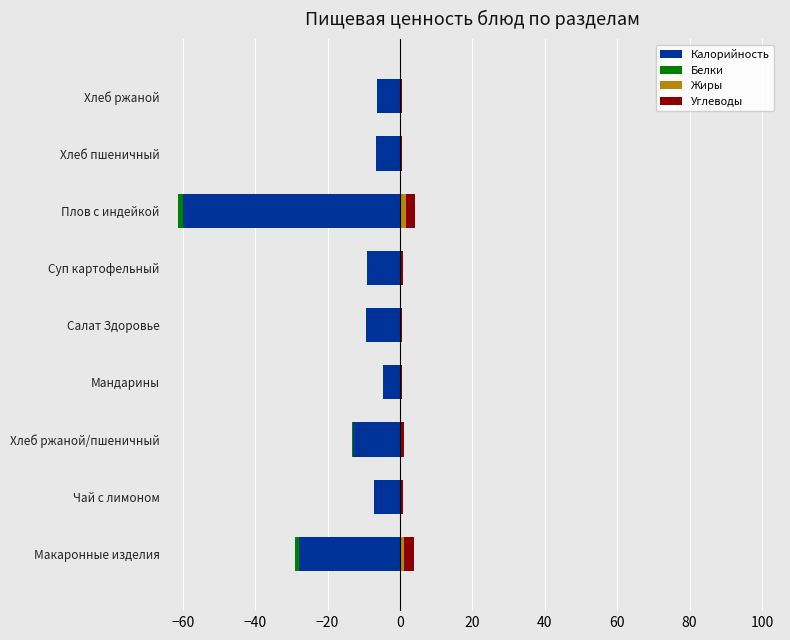

At how many categories does at least one series exceed -16?

9